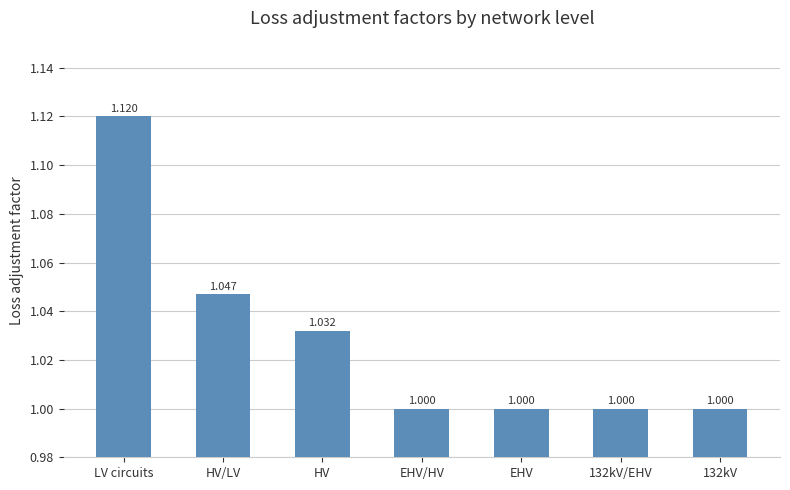

True or false: the data shows 1.7 at 132kV/EHV.

False